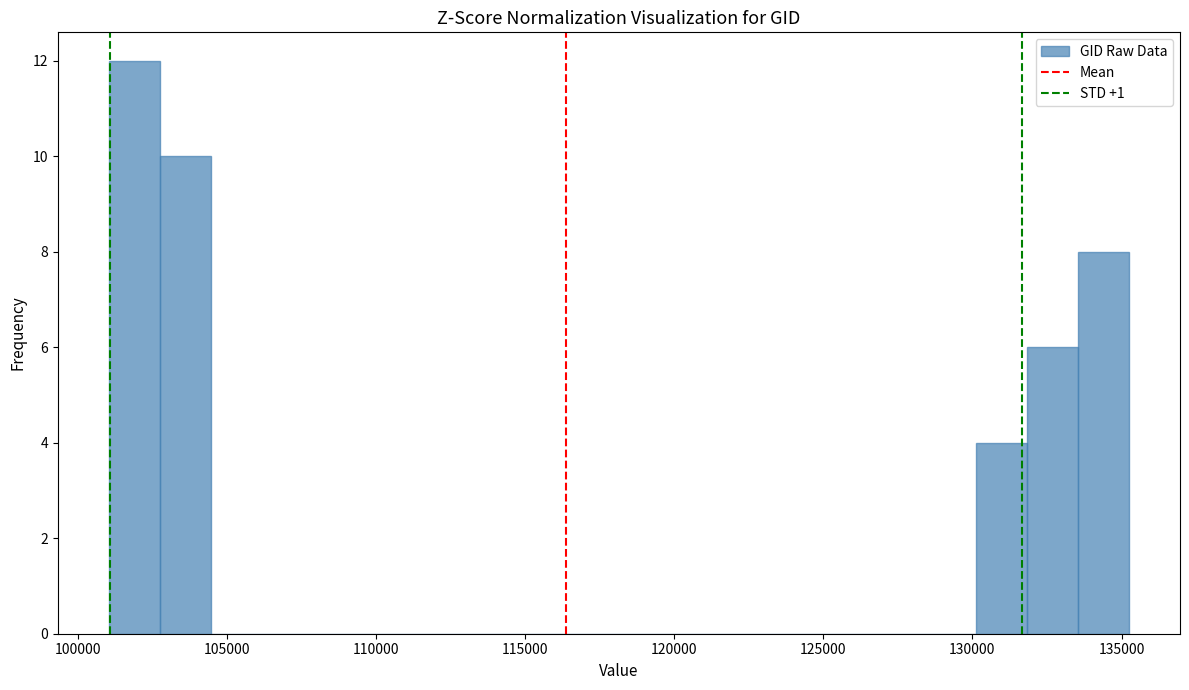

Around what value on the x-axis is the tallest bar? Give the approximate position of its centre, as read against the axis.

102000